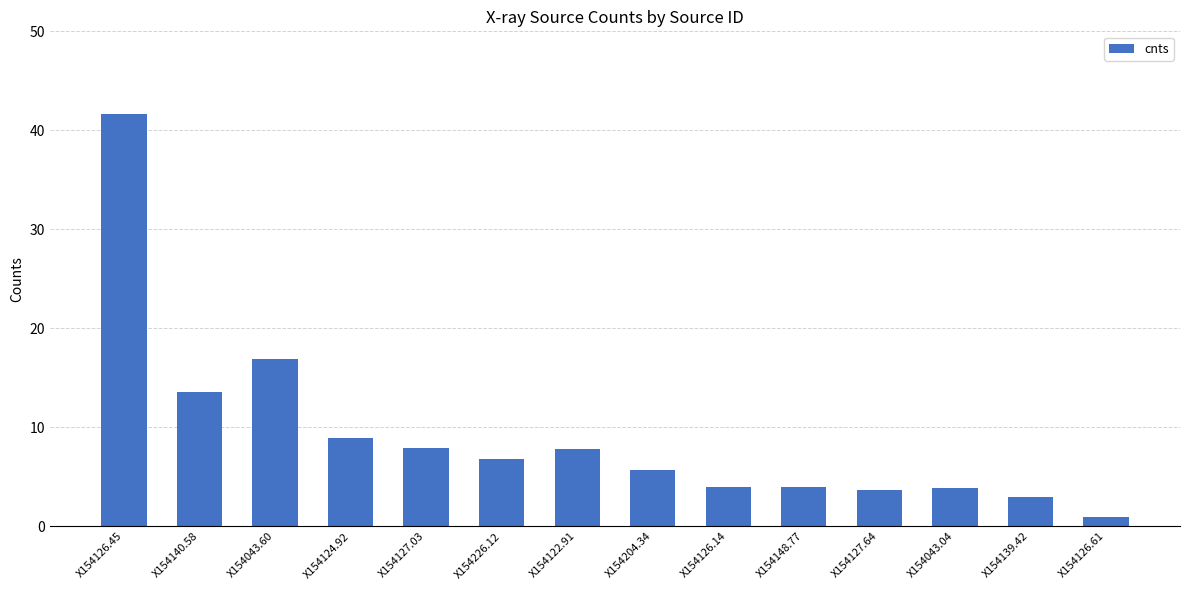

Which has a higher value, X154126.14 or X154139.42?

X154126.14